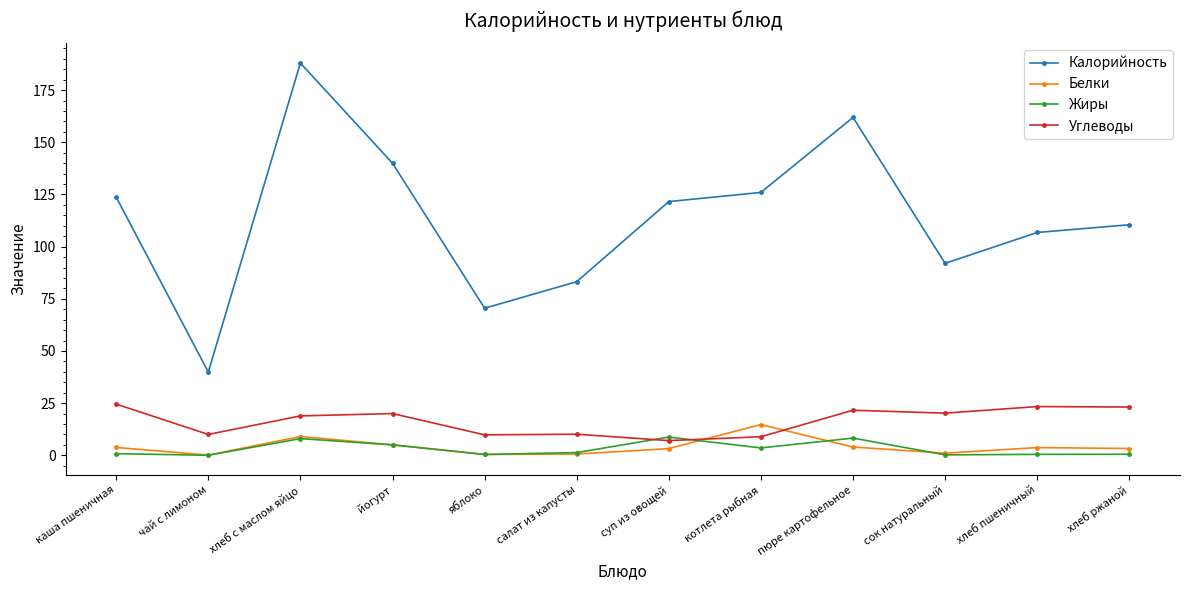

Which series has the largest range (max minus min)?

Калорийность